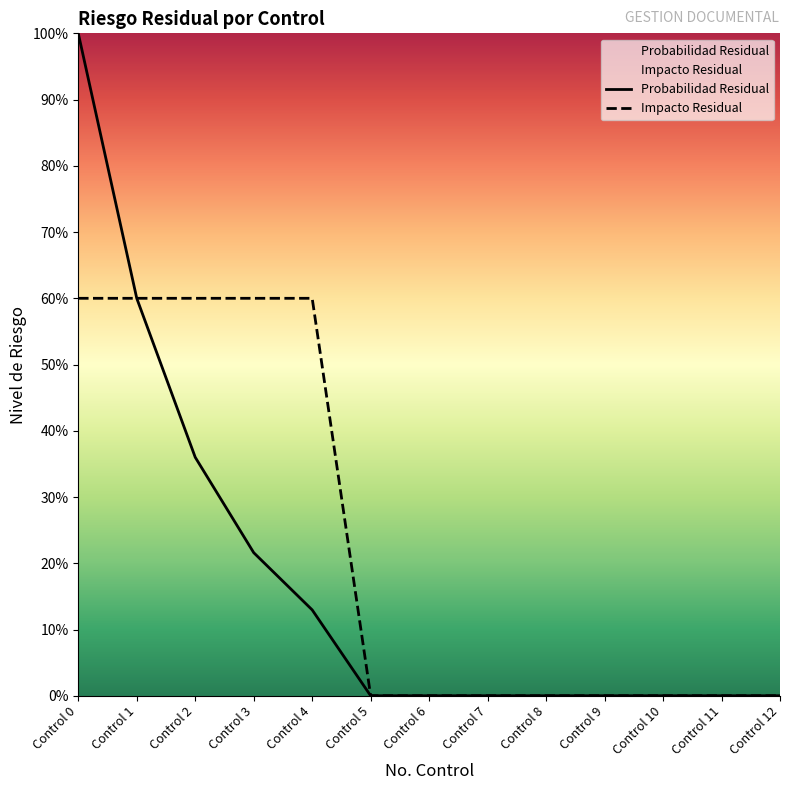

Which series changed the most between Control 8 and Control 11?

Probabilidad Residual